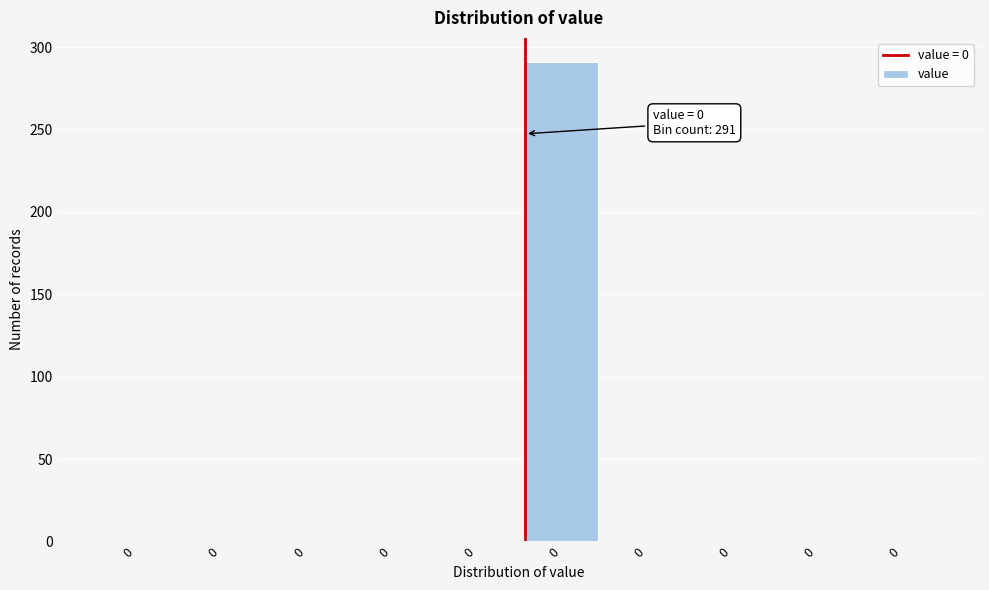

Are the bars horizontal?

No